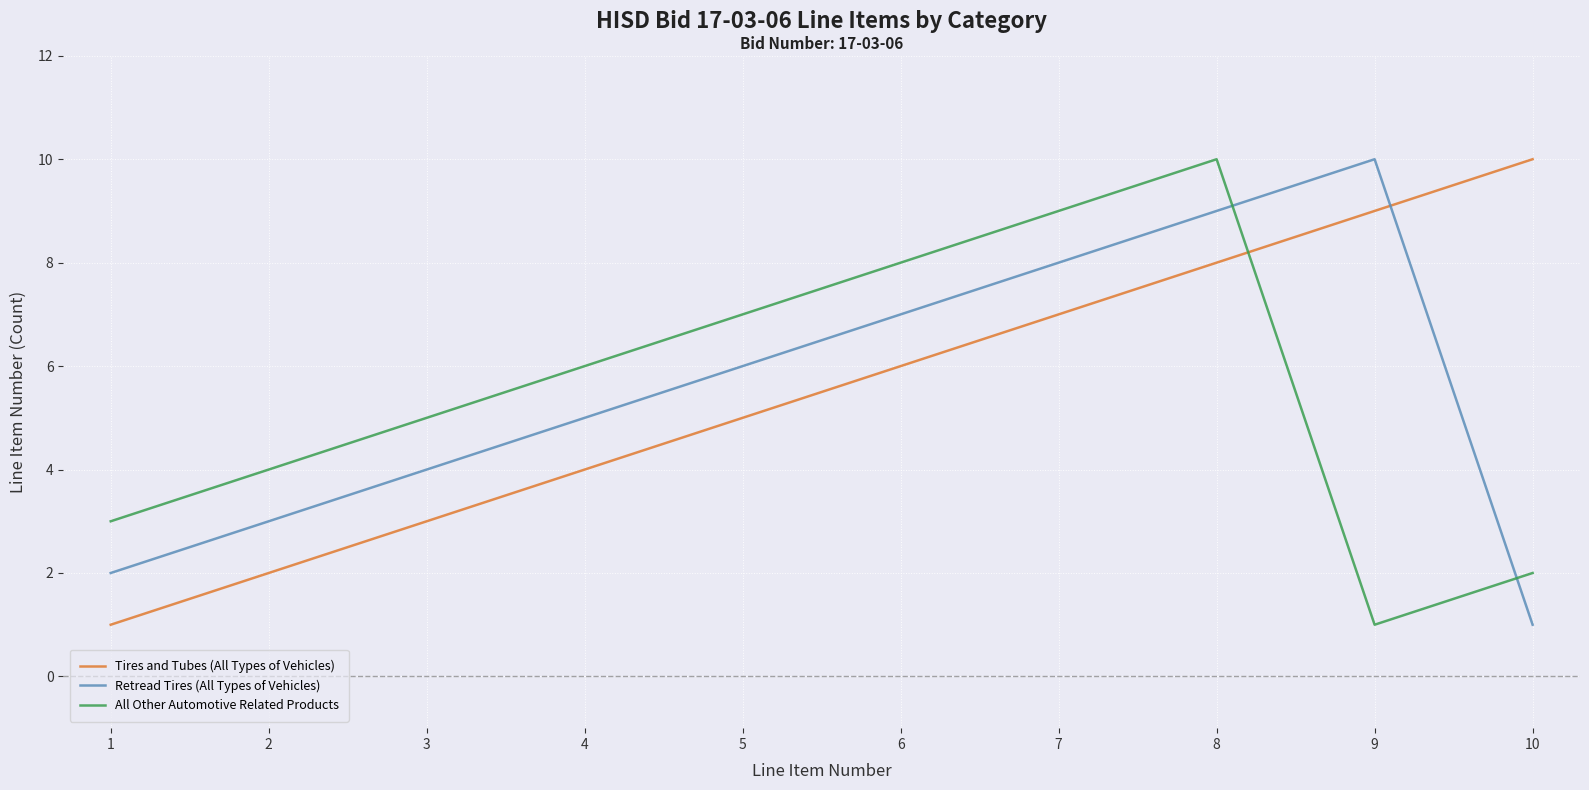

Reading left to right, list all the values displayed in this chart.

Tires and Tubes (All Types of Vehicles): 1=1	2=2	3=3	4=4	5=5	6=6	7=7	8=8	9=9	10=10
Retread Tires (All Types of Vehicles): 1=2	2=3	3=4	4=5	5=6	6=7	7=8	8=9	9=10	10=1
All Other Automotive Related Products: 1=3	2=4	3=5	4=6	5=7	6=8	7=9	8=10	9=1	10=2